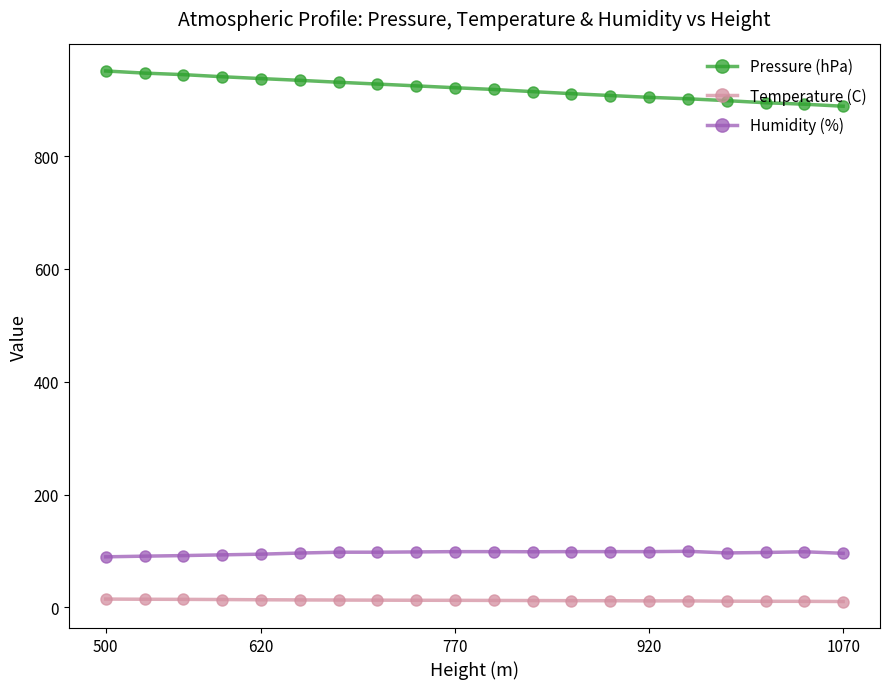

At how many categories does at least one series exceed 833?

20